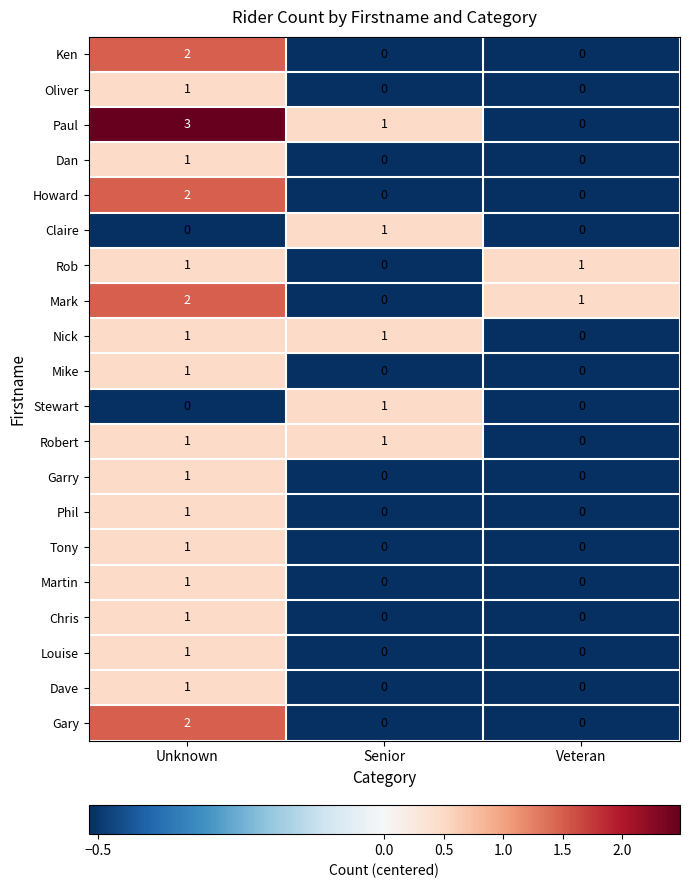

At how many categories does at least one series exceed 0?

3